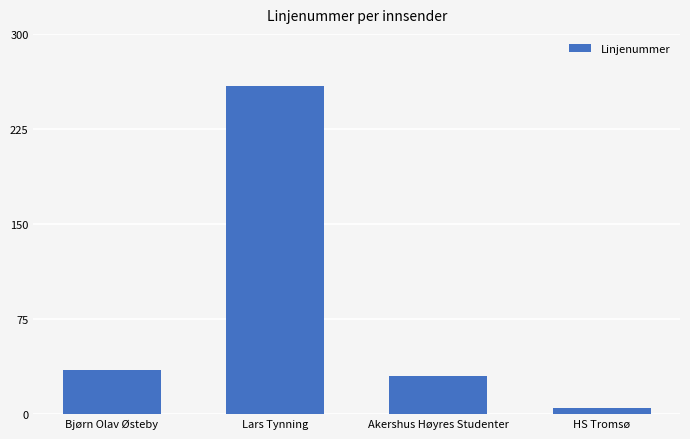

What is the difference between the maximum and second lowest values?

229